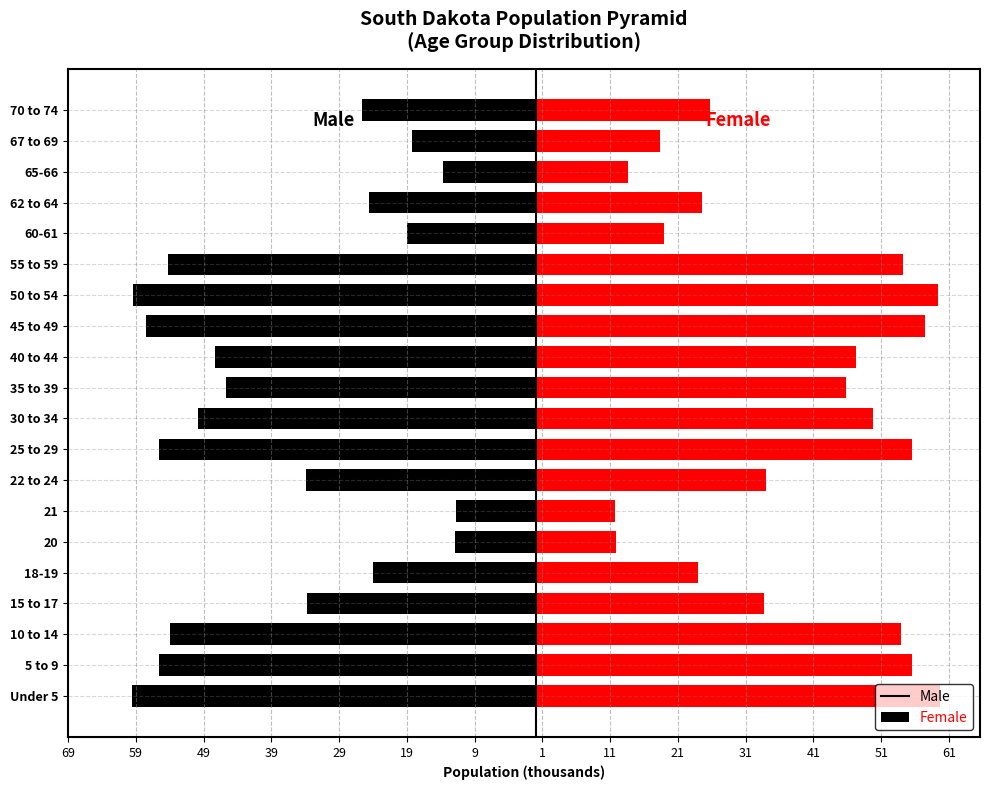

What is the minimum value shown in the chart?

-59.6